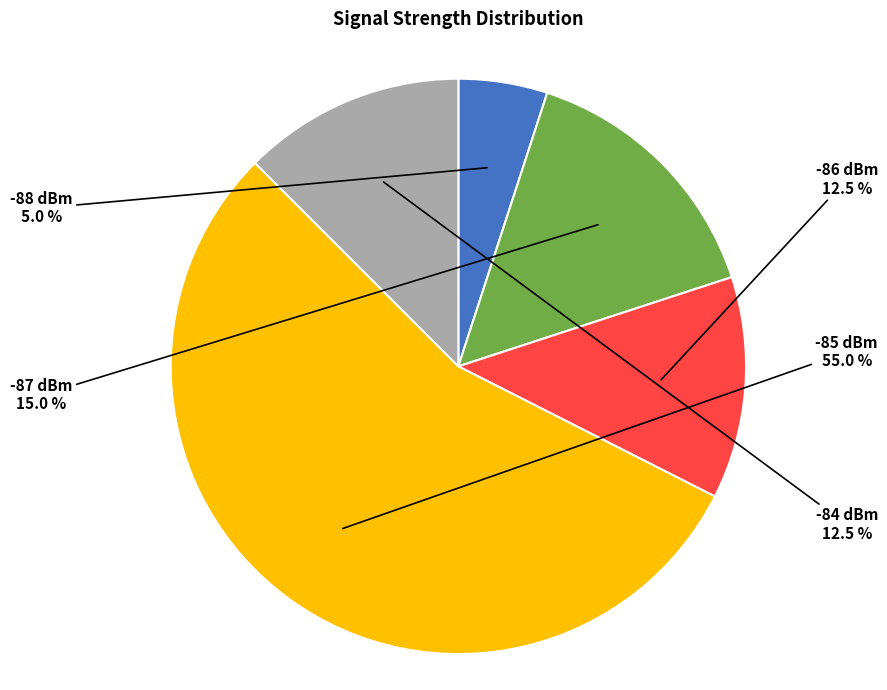

Is there a majority slice in this chart?

Yes